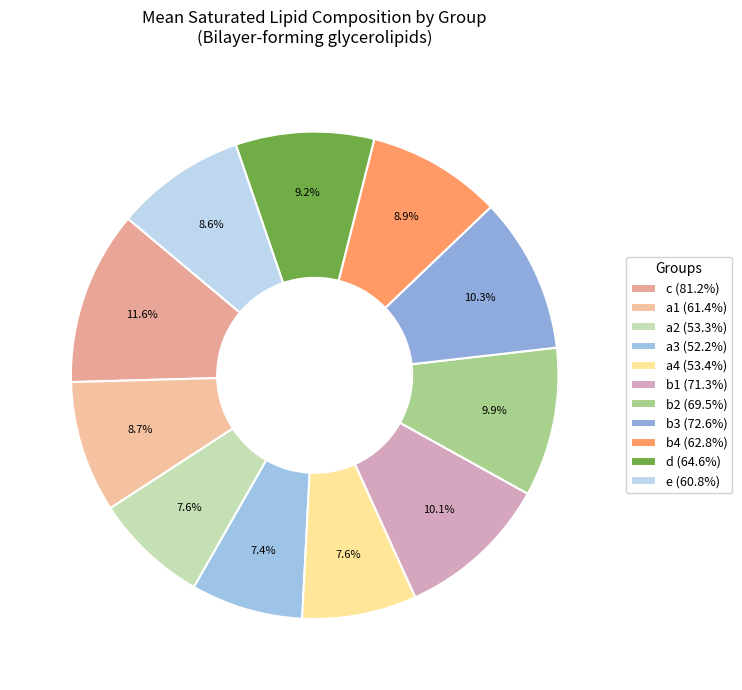

How many slices are in this pie chart?

11